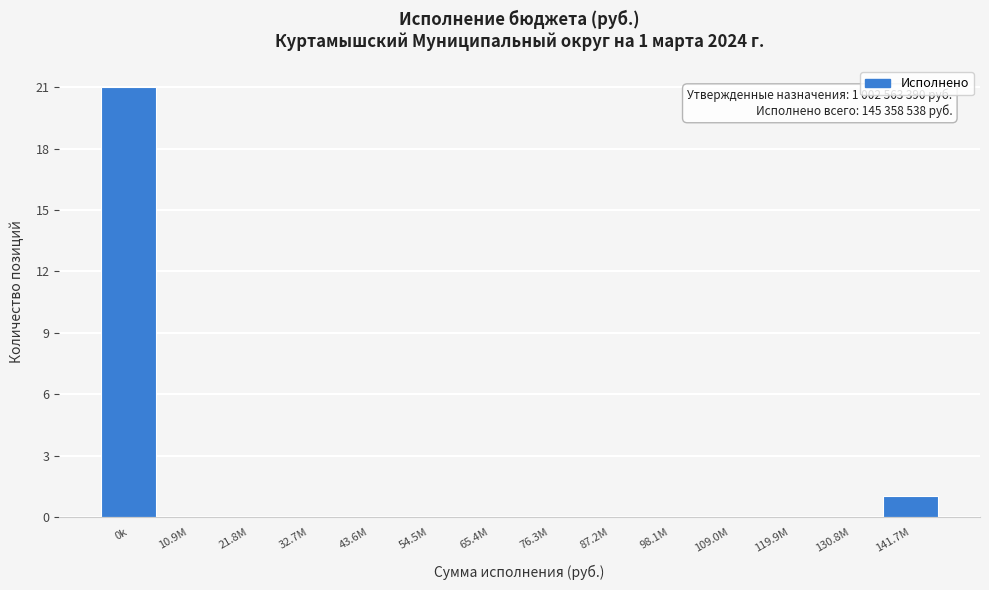

Reading right to left, what are all the values shown in this chart?

141.7M=1	130.8M=0	119.9M=0	109.0M=0	98.1M=0	87.2M=0	76.3M=0	65.4M=0	54.5M=0	43.6M=0	32.7M=0	21.8M=0	10.9M=0	0k=21